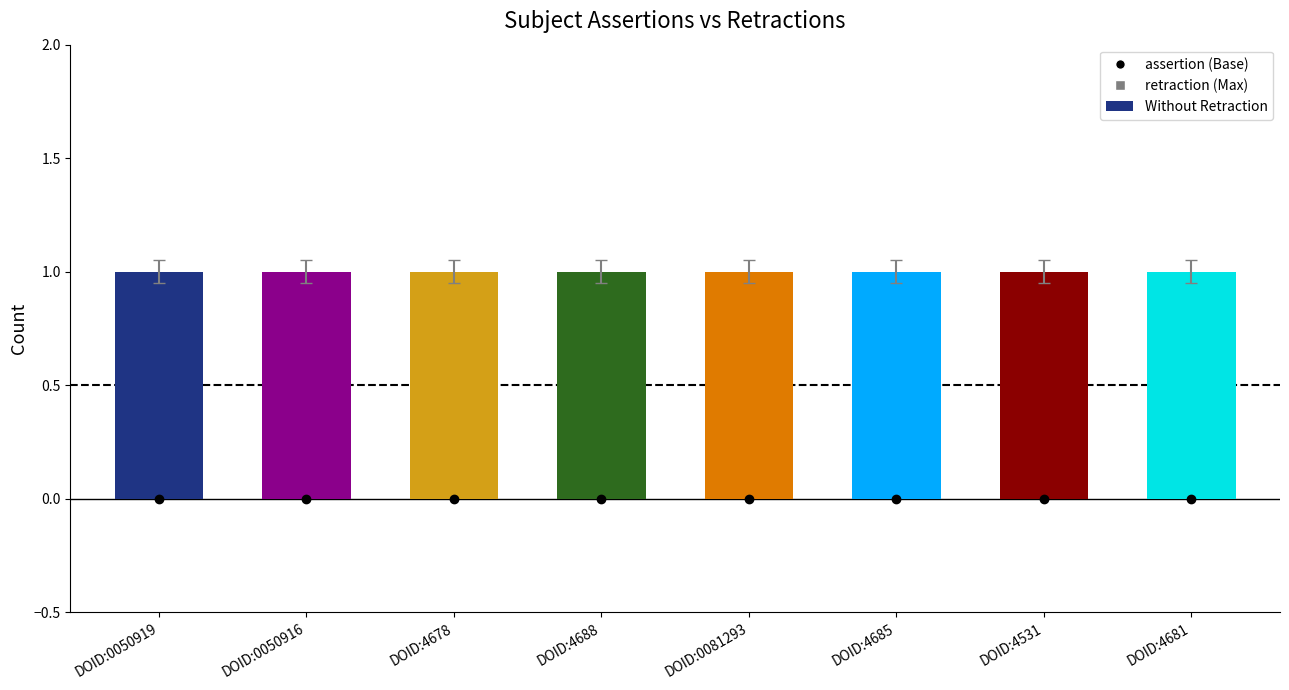

At which category is the sum across all series the highest?

DOID:0050919